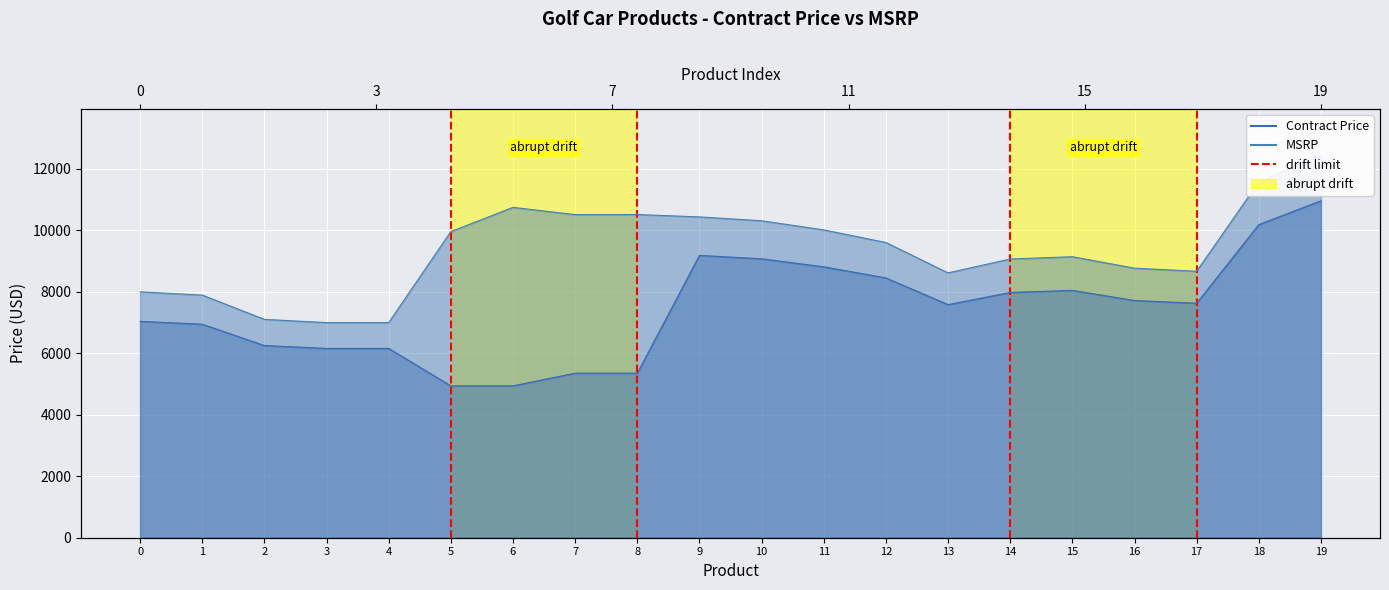

Count the values in the range 0 to 1.

2